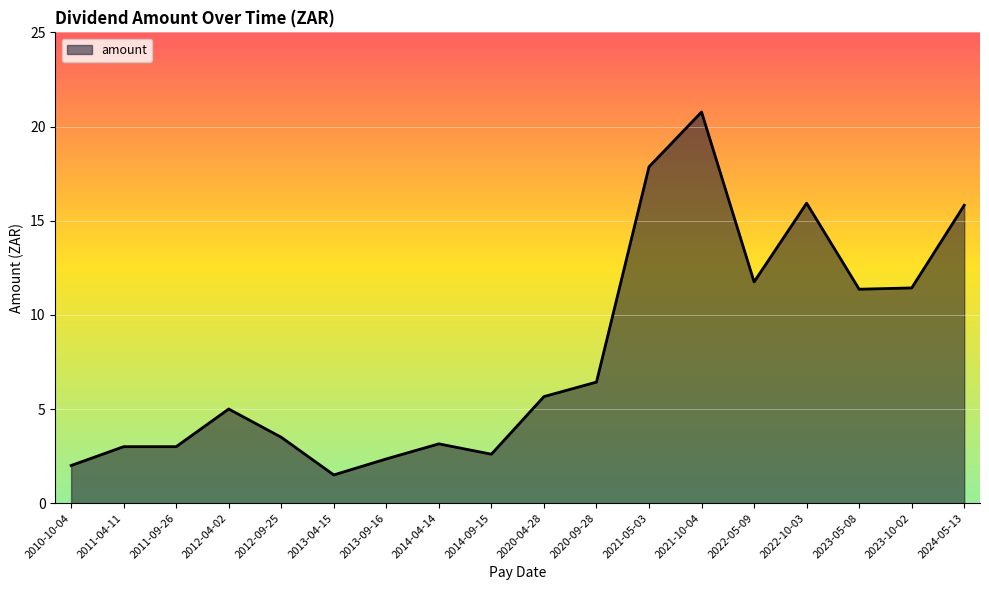

What position from the right is 2011-04-11?

17